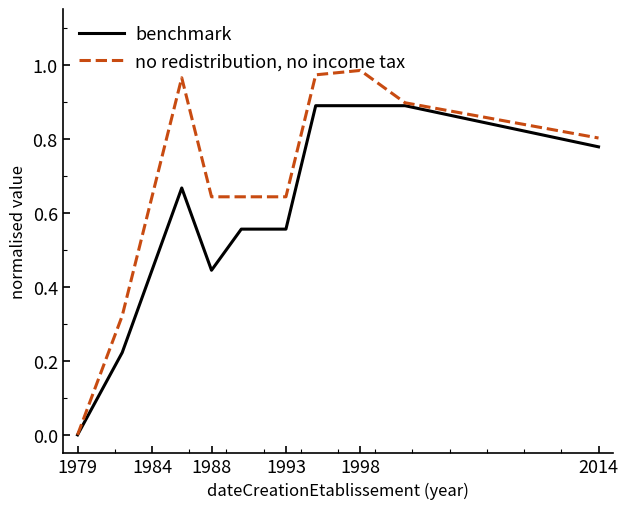

What is the maximum value for benchmark?

0.9